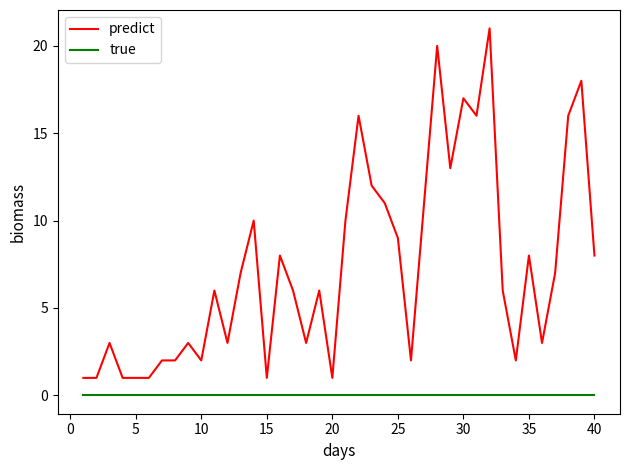

Rank the series by their maximum value, from lowest to highest.

true, predict